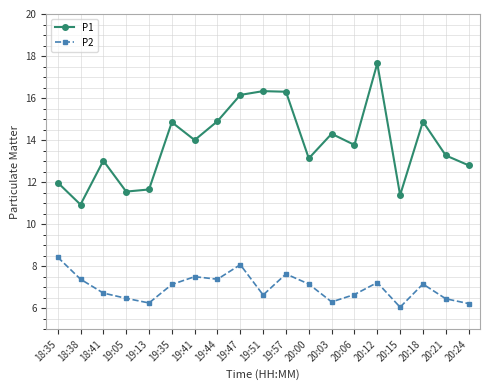

Which series has the largest total across all categories?

P1